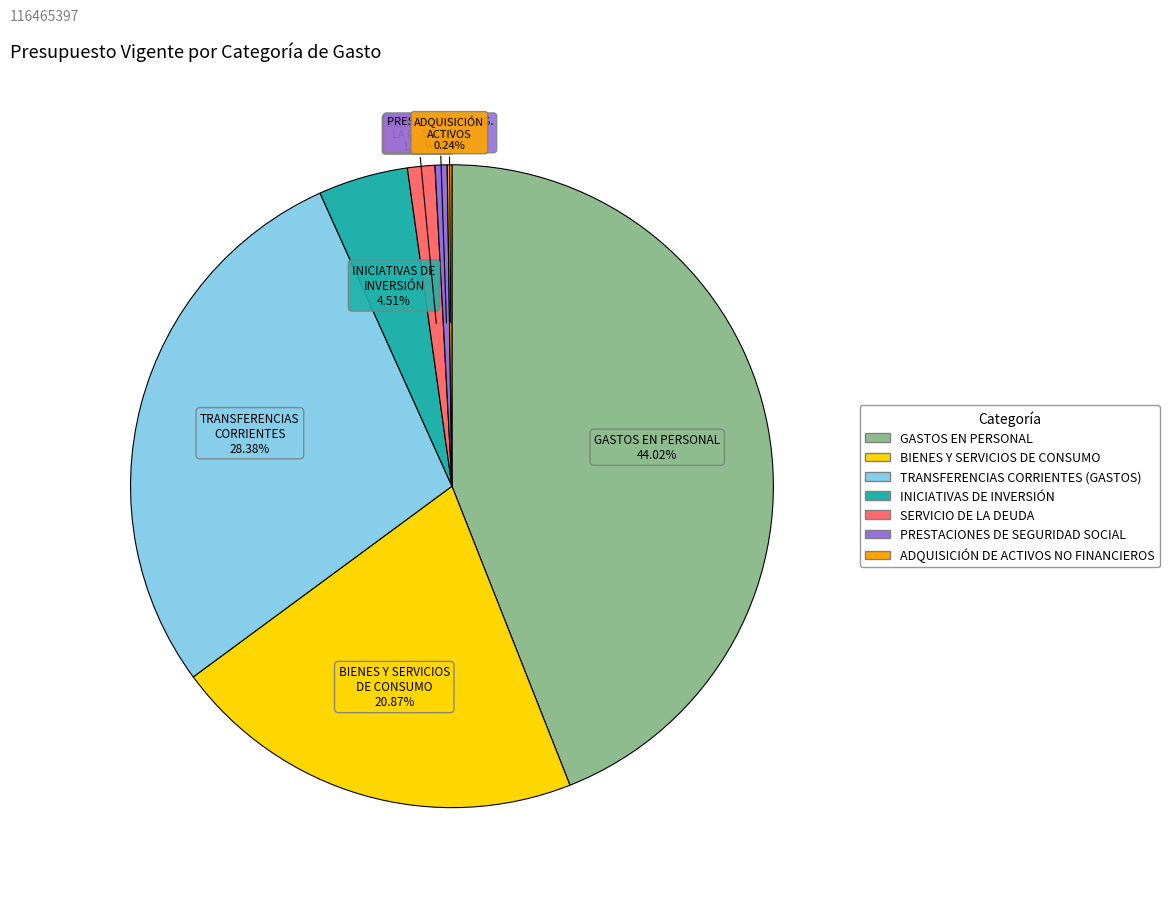

Which category has the biggest portion of the pie?

GASTOS EN PERSONAL